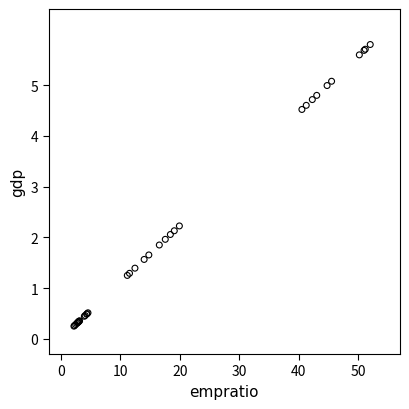

What Y value in the scatter plot is closest to 3?

2.2